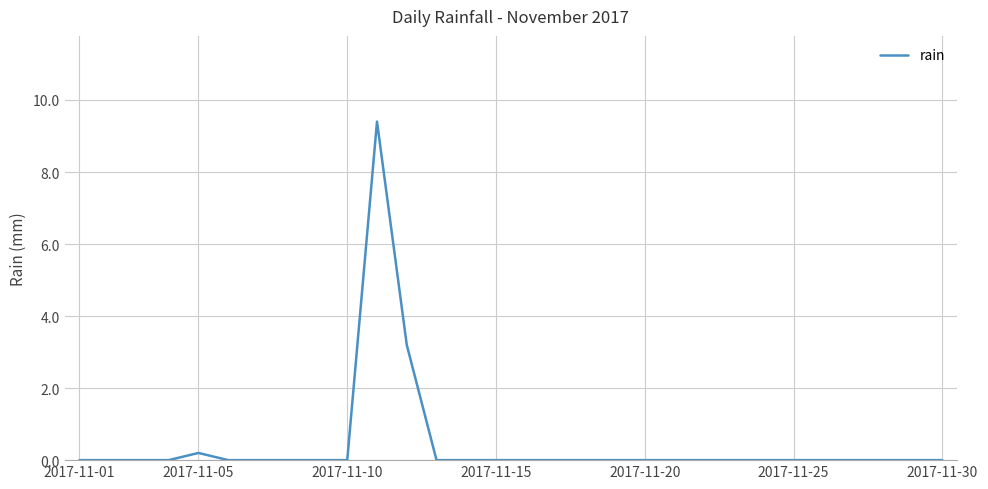

How many lines are shown in the chart?

1